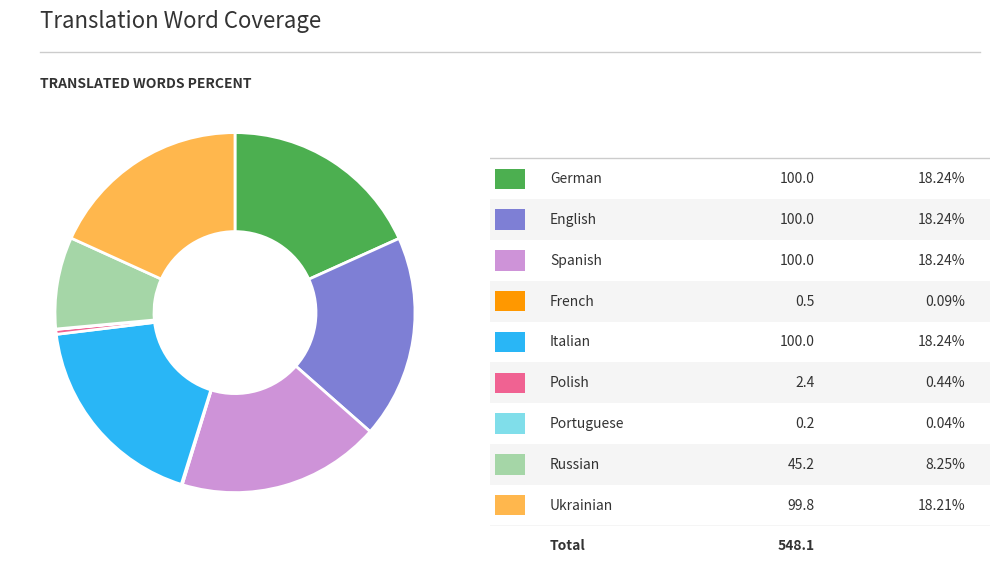

Does any single category account for the majority?

No